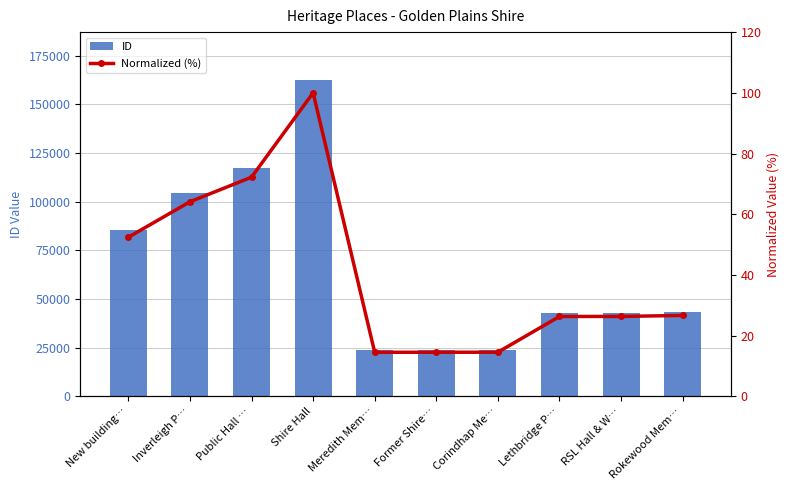

What is the label of the 9th bar from the left?

RSL Hall & W…